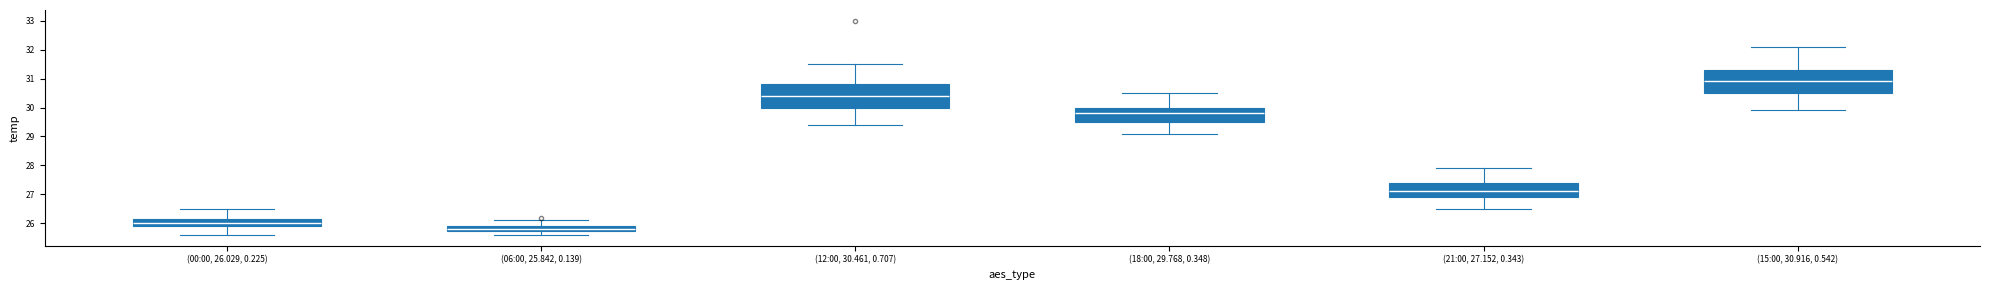

The 21:00 series shows 26.9 at 9. True or false?

True